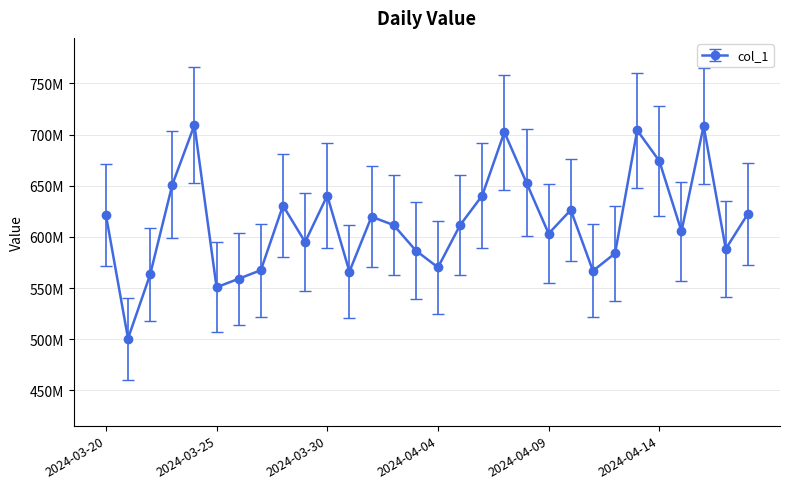

What is the difference between the maximum and minimum values?

208653670.0